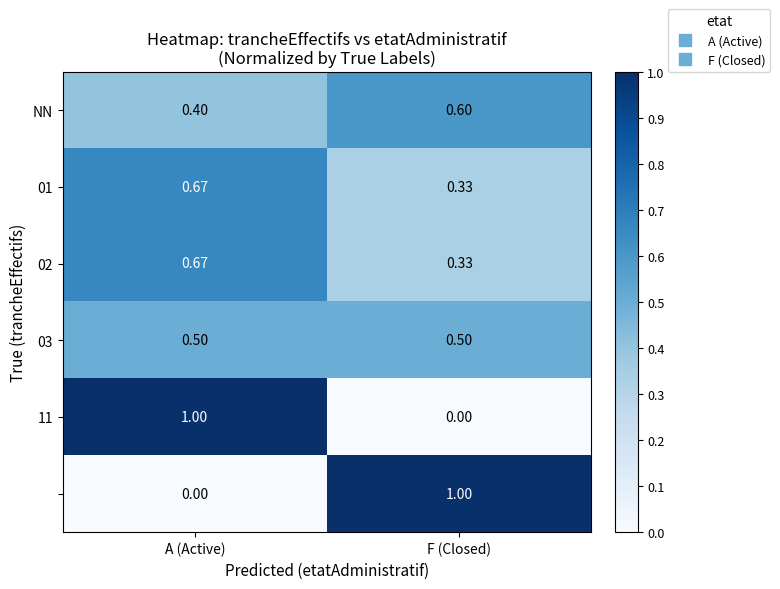

At which category is the sum across all series the highest?

A (Active)